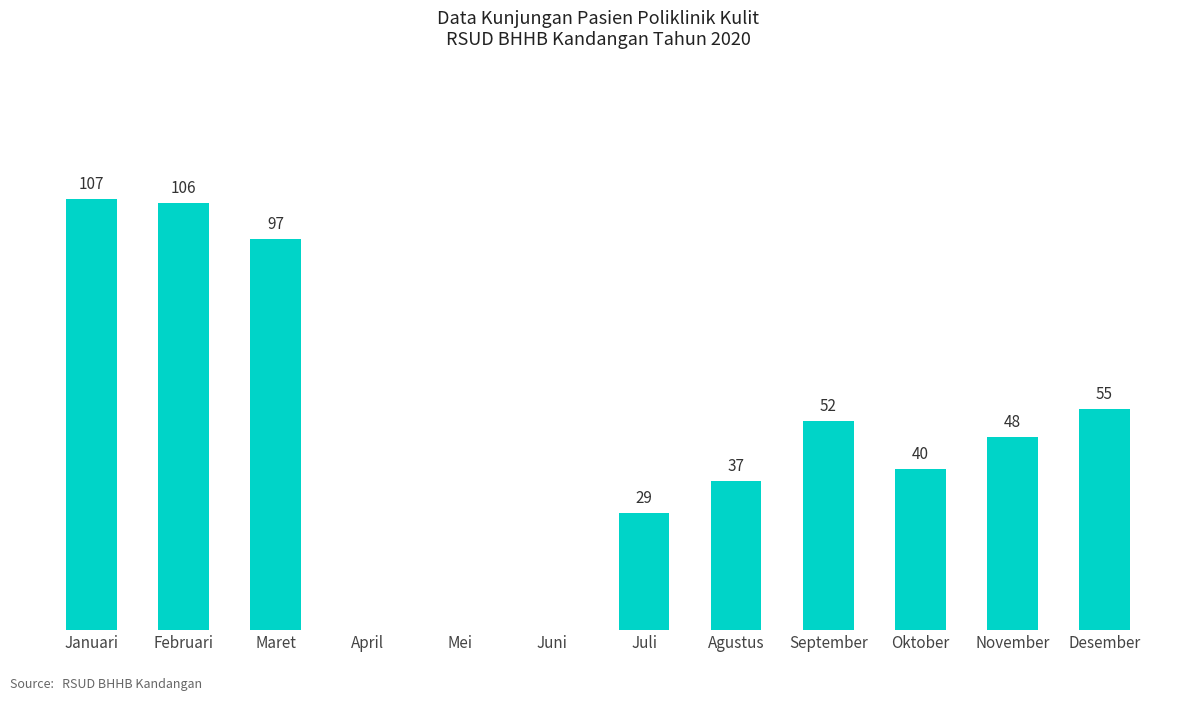

Which has a higher value, Desember or Juni?

Desember